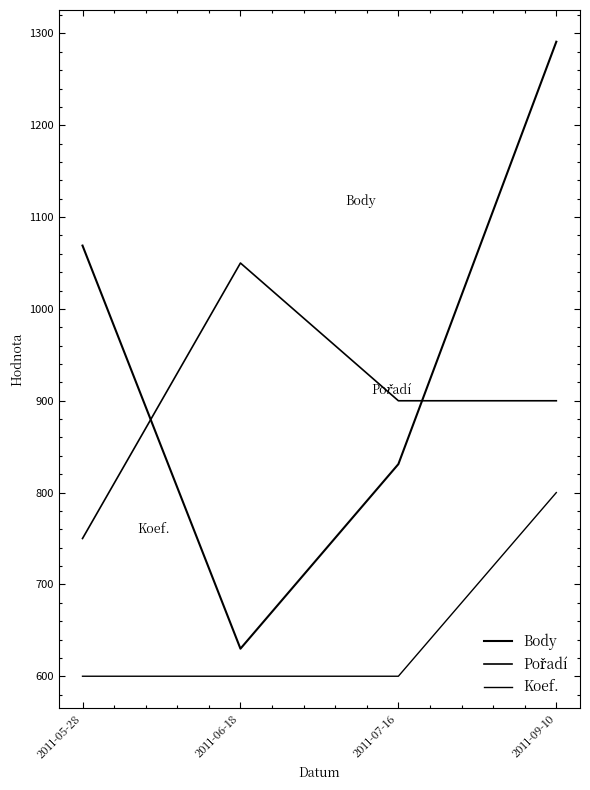

What is the label of the 3rd point from the left?

2011-07-16